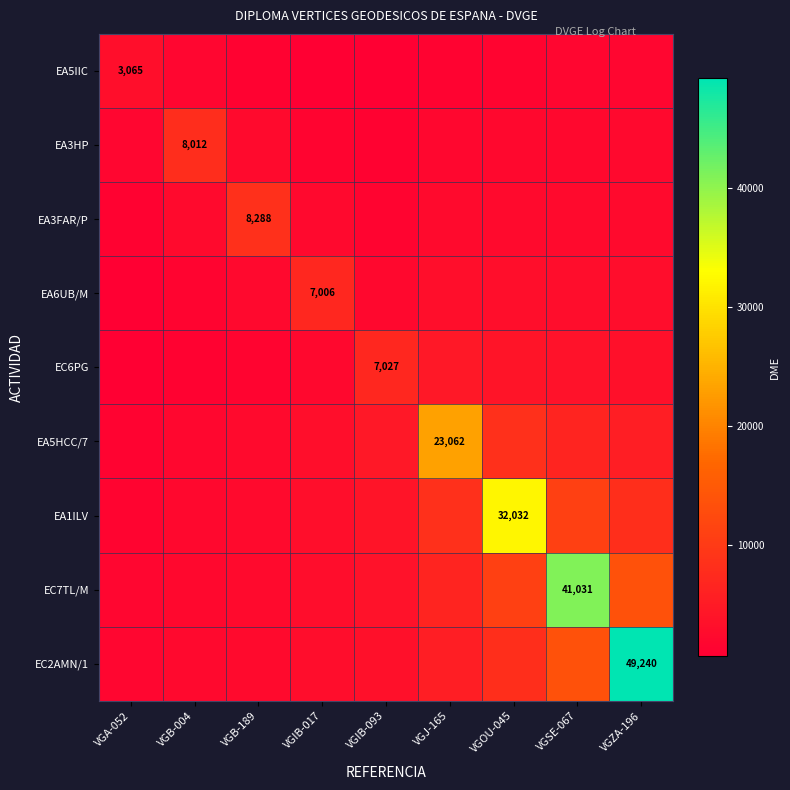

How many data points does each series have?

9